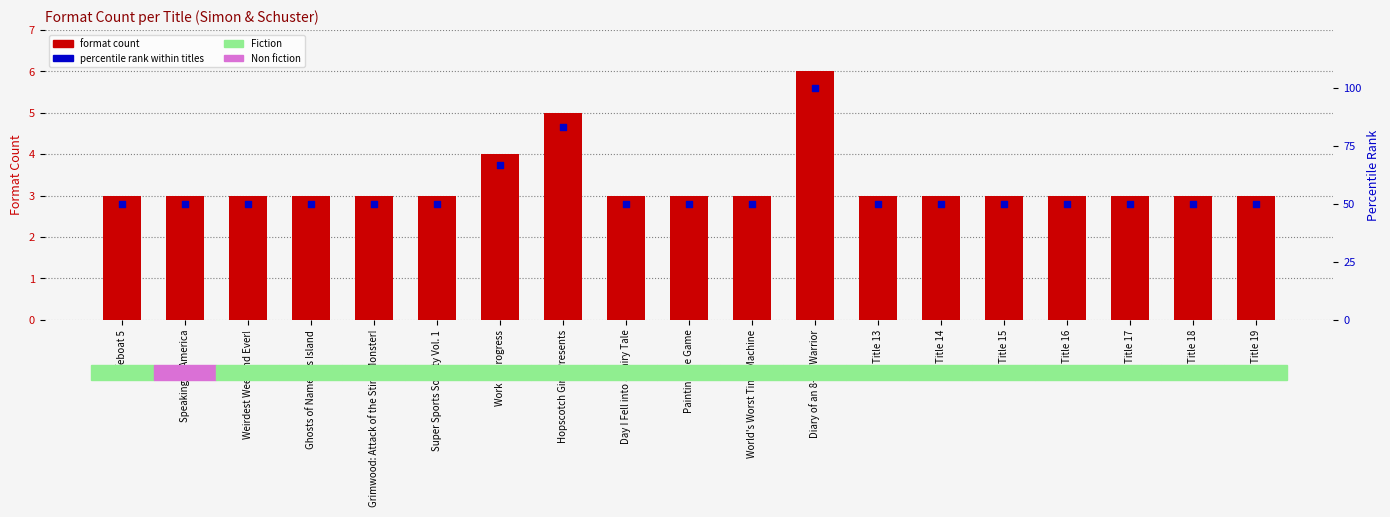

At which category is the sum across all series the highest?

Diary of an 8-Bit Warrior